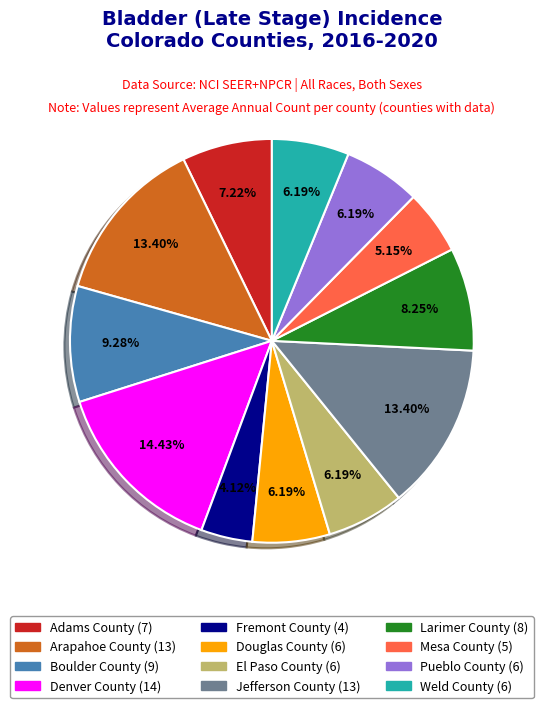

Combined, do Pueblo County and El Paso County account for over 50%?

No